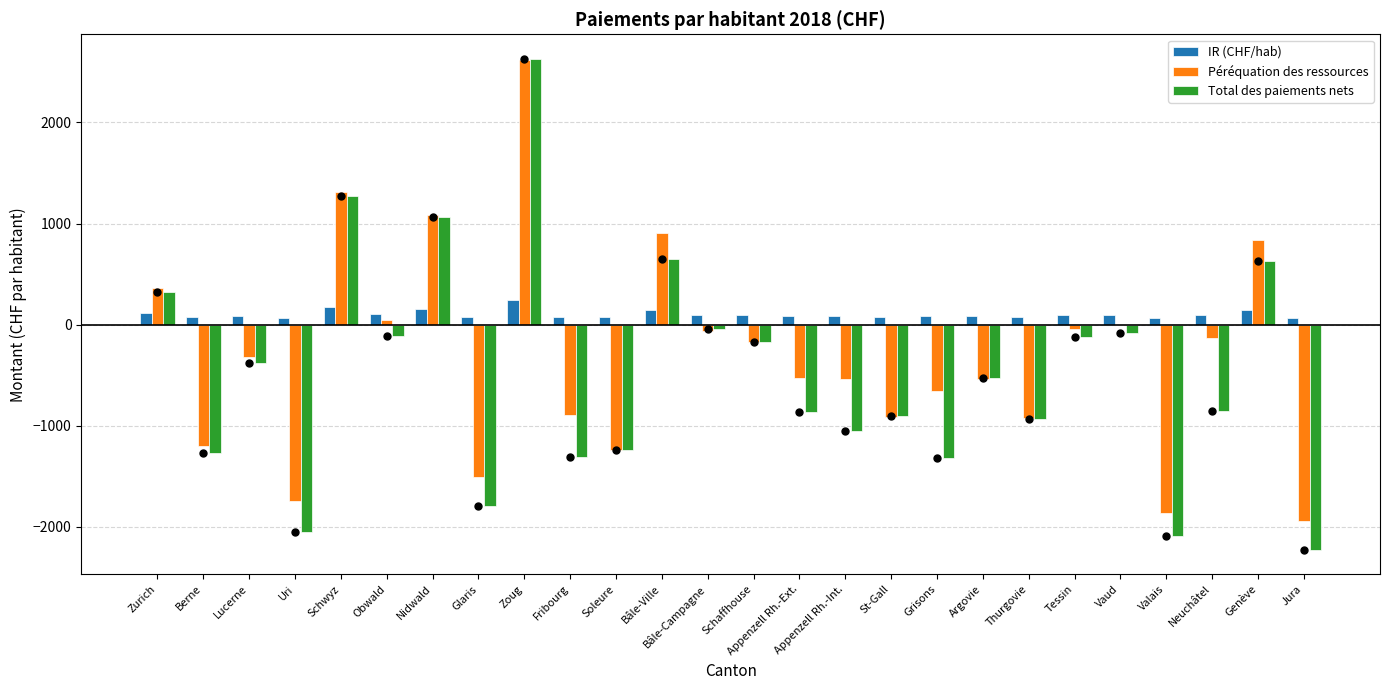

True or false: Péréquation des ressources has a value of -1053.0 at Grisons.

False